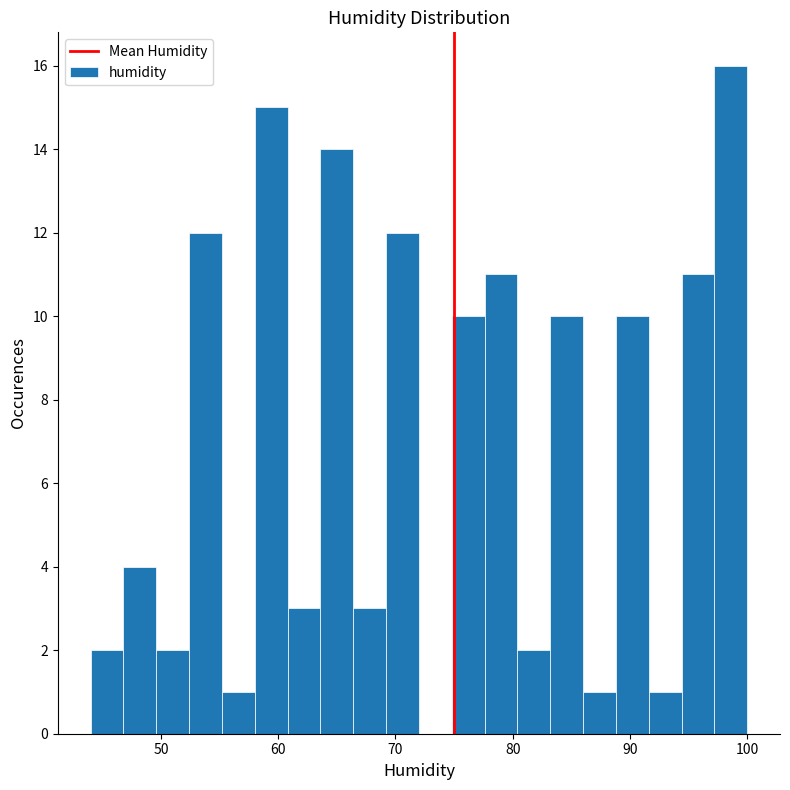

Around what value on the x-axis is the tallest bar? Give the approximate position of its centre, as read against the axis.

99